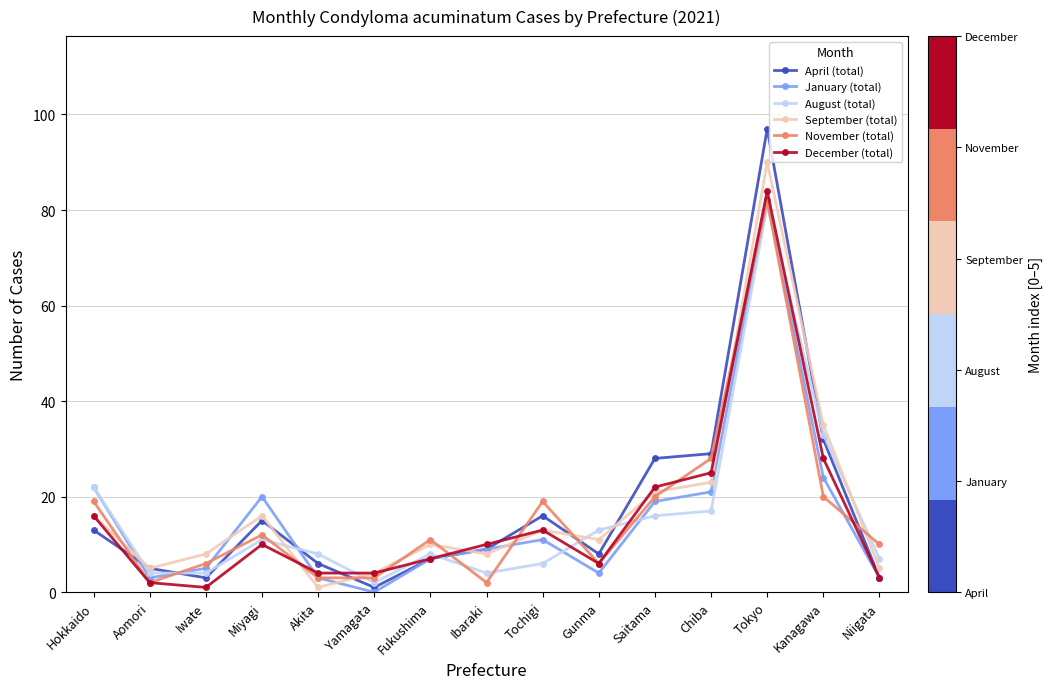

What is the average value of the January (total) series?

16